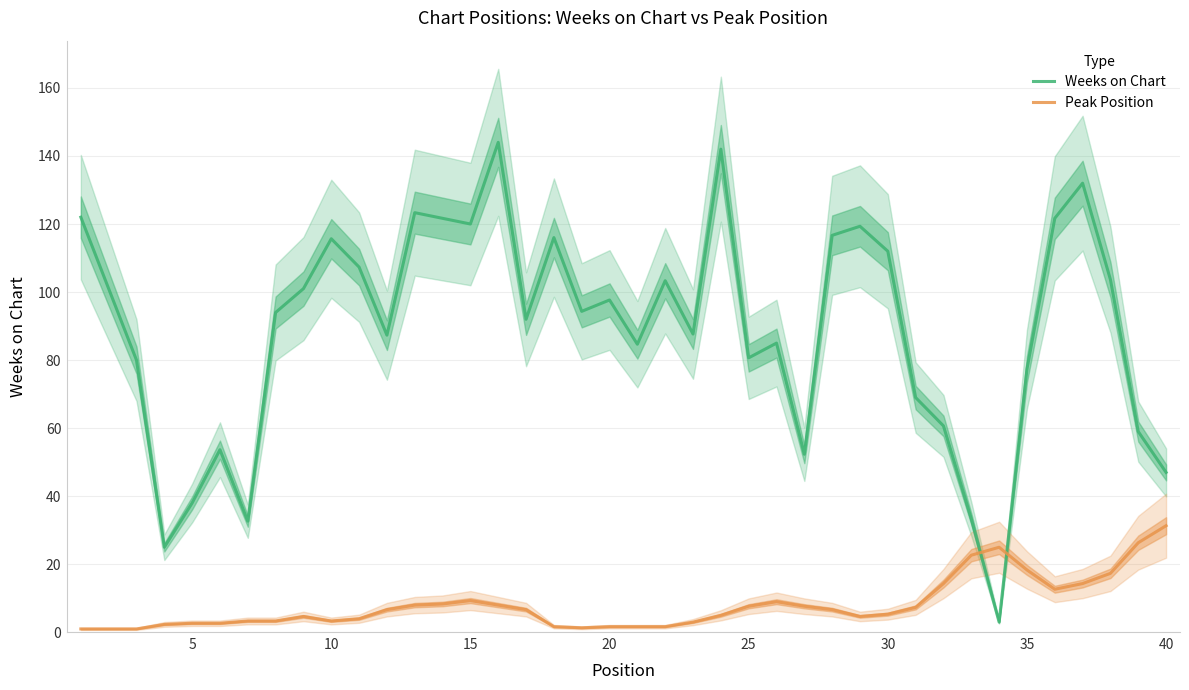

True or false: Peak Position has a value of 31.3 at 40.

True